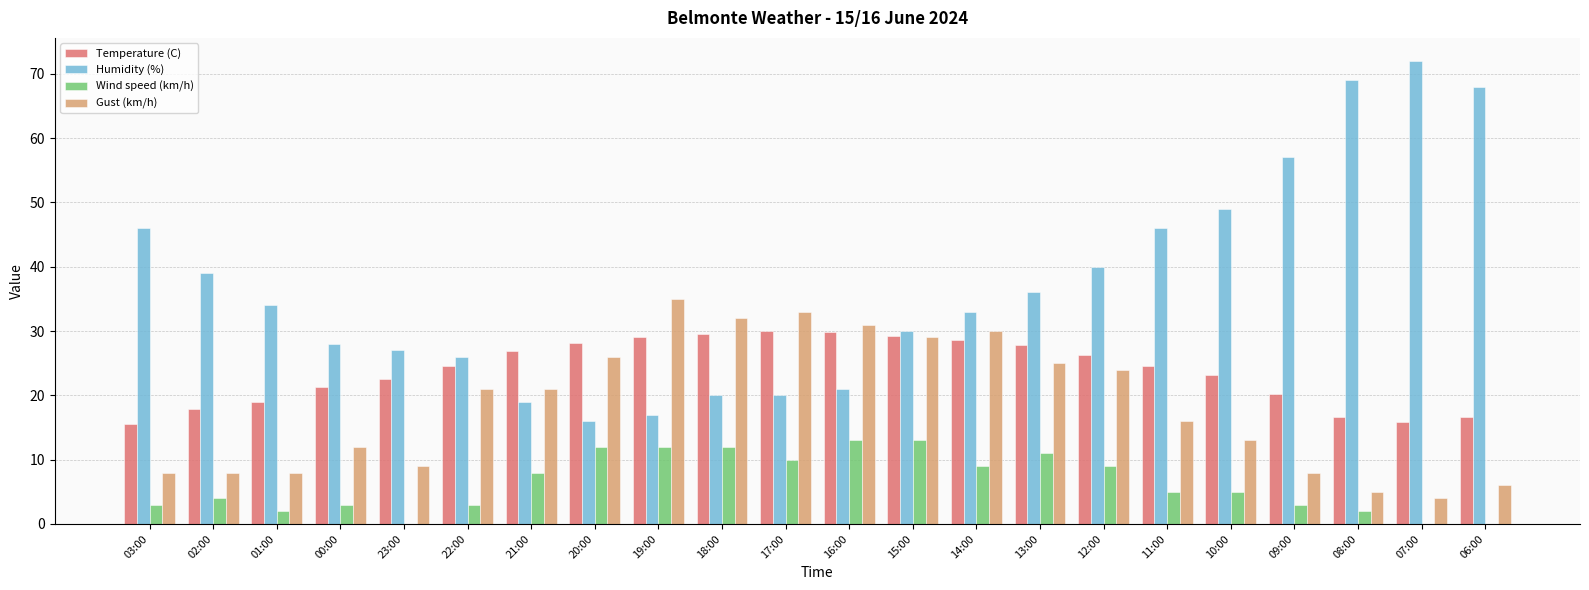

What is the sum of all Temperature (C) values?

523.2